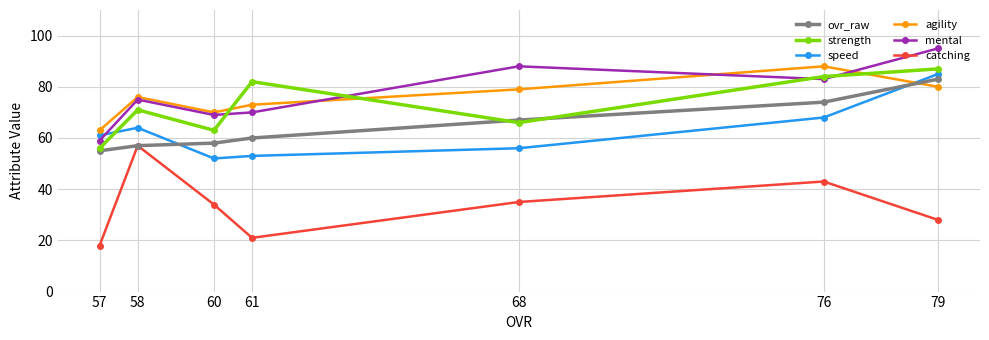

Reading right to left, extract all data points from this chart.

ovr_raw: 79=83	76=74	68=67	61=60	60=58	58=57	57=55
strength: 79=87	76=84	68=66	61=82	60=63	58=71	57=56
speed: 79=85	76=68	68=56	61=53	60=52	58=64	57=61
agility: 79=80	76=88	68=79	61=73	60=70	58=76	57=63
mental: 79=95	76=83	68=88	61=70	60=69	58=75	57=59
catching: 79=28	76=43	68=35	61=21	60=34	58=57	57=18